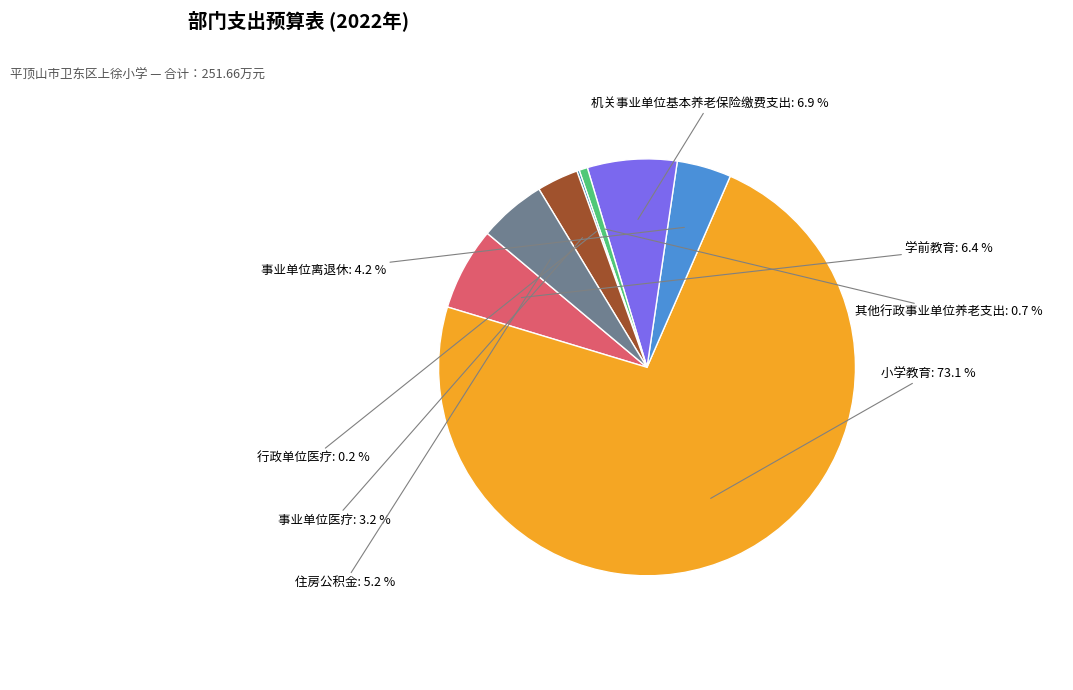

Does any single category account for the majority?

Yes